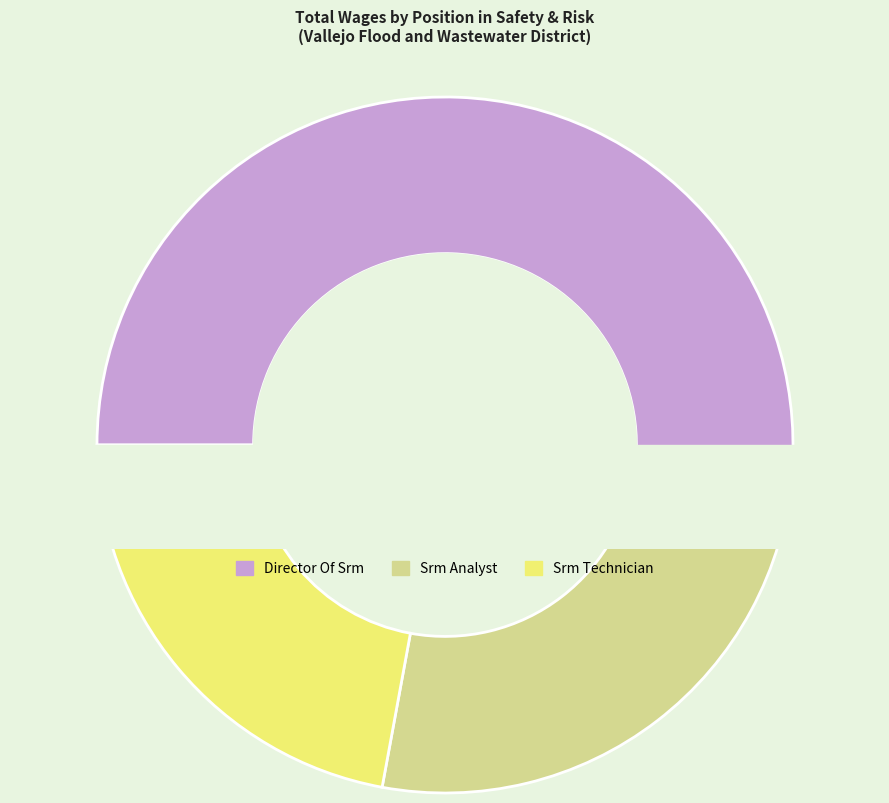

What is the change in value from Director Of Srm to Srm Analyst?

-81214